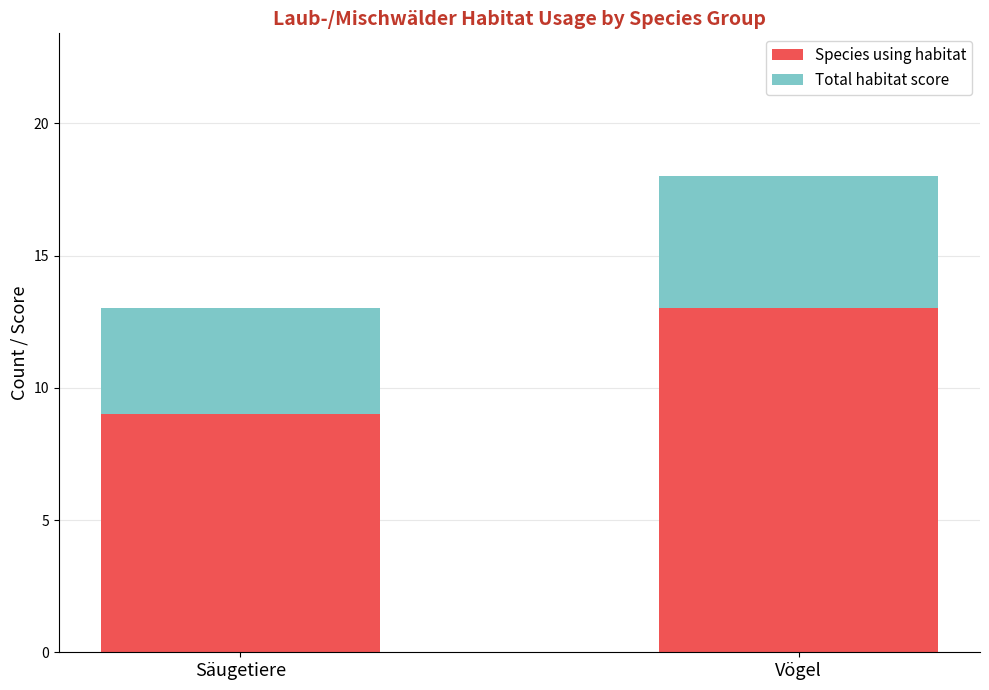

What is the lowest value of the Species using habitat series?

9